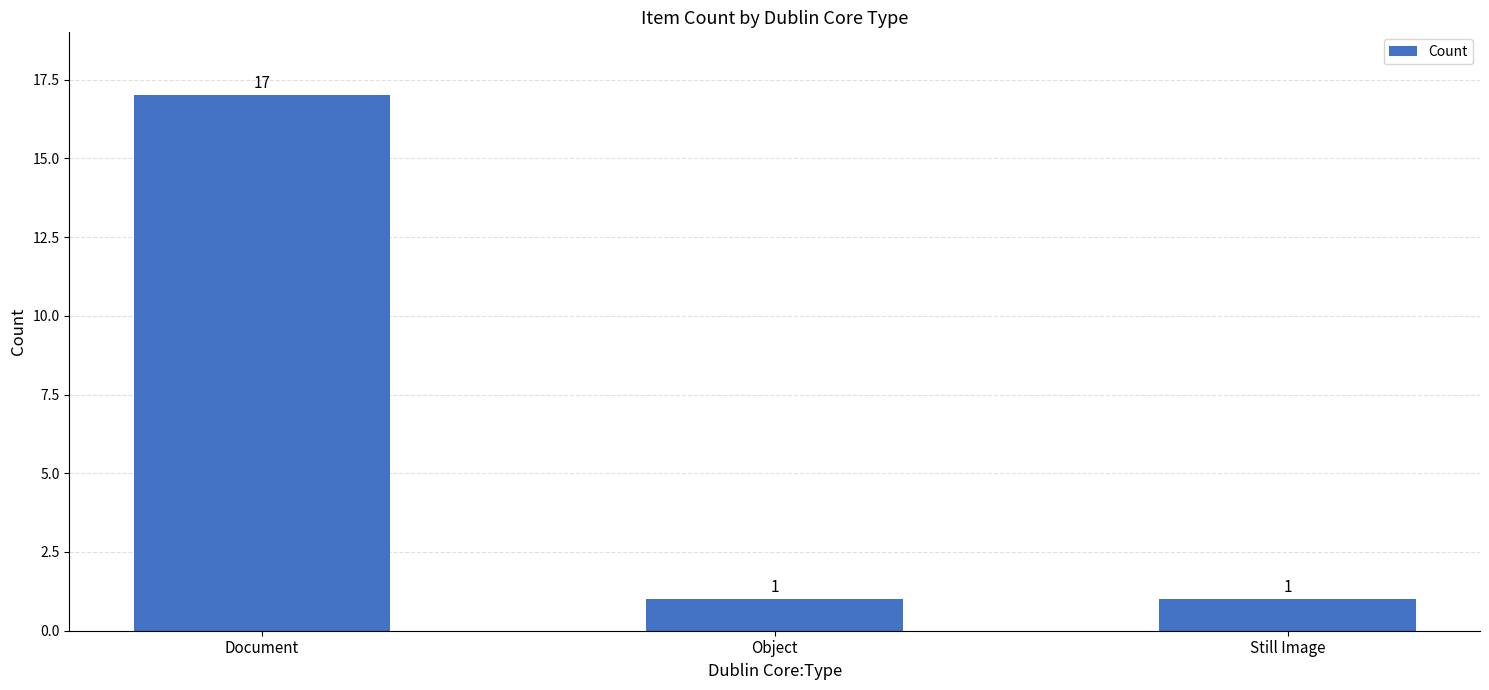

What is the label of the 1st bar from the right?

Still Image